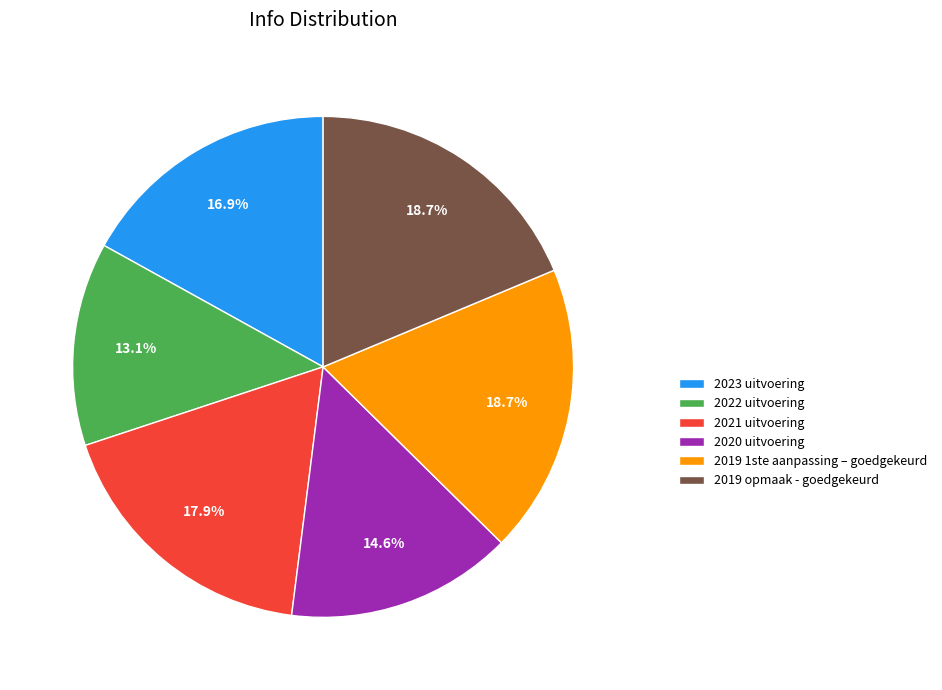

To the nearest percent, what percentage of the pie is 2020 uitvoering?

15%